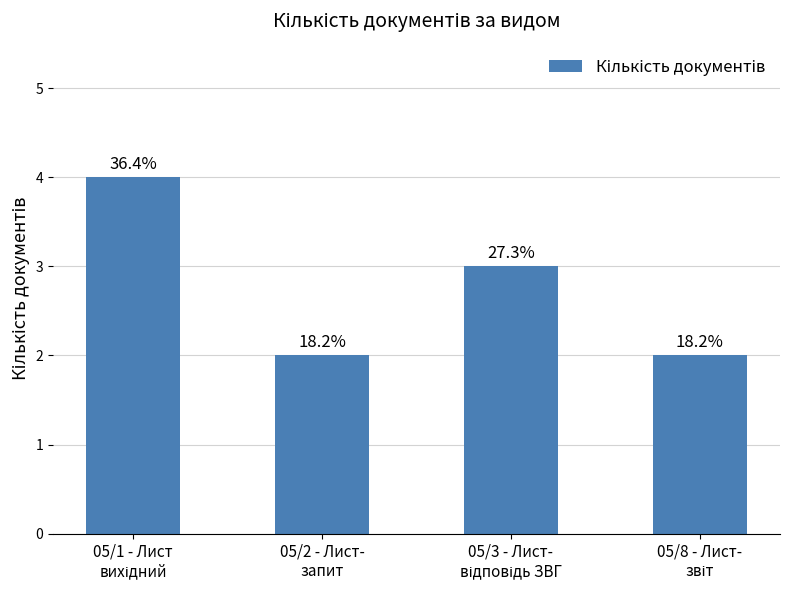

How many bars are there in total?

4